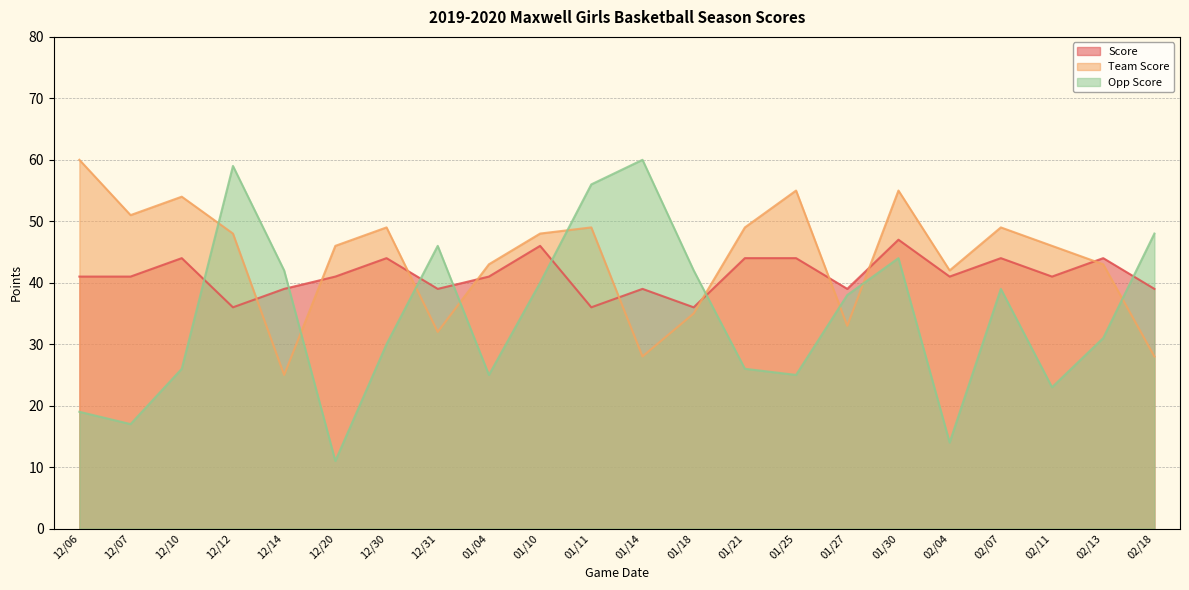

Where do Team Score and Score first cross each other?

12/12 and 12/14